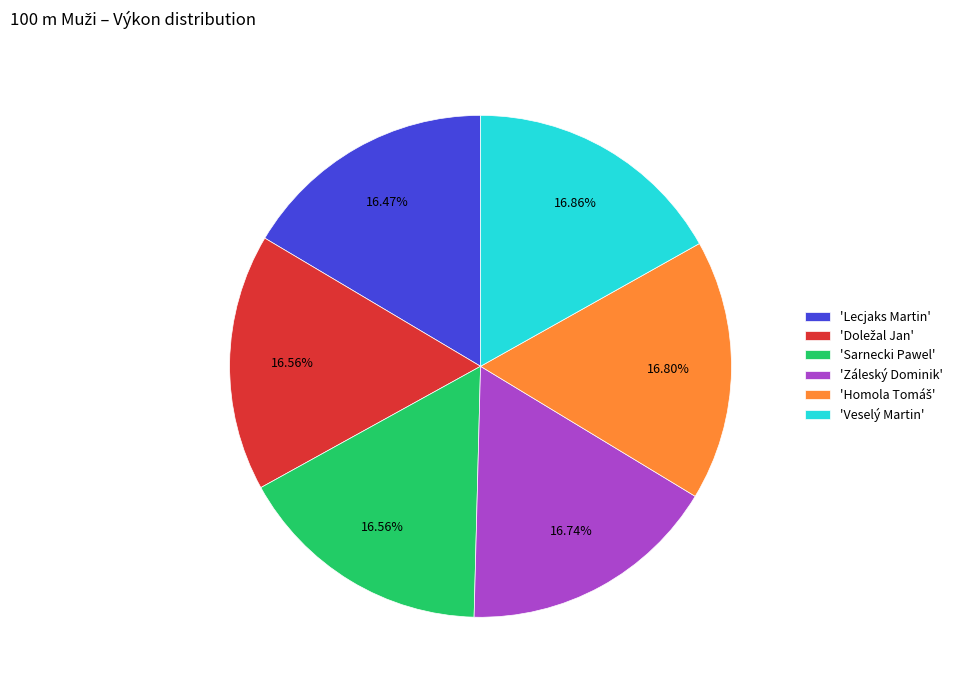

Does any single category account for the majority?

No